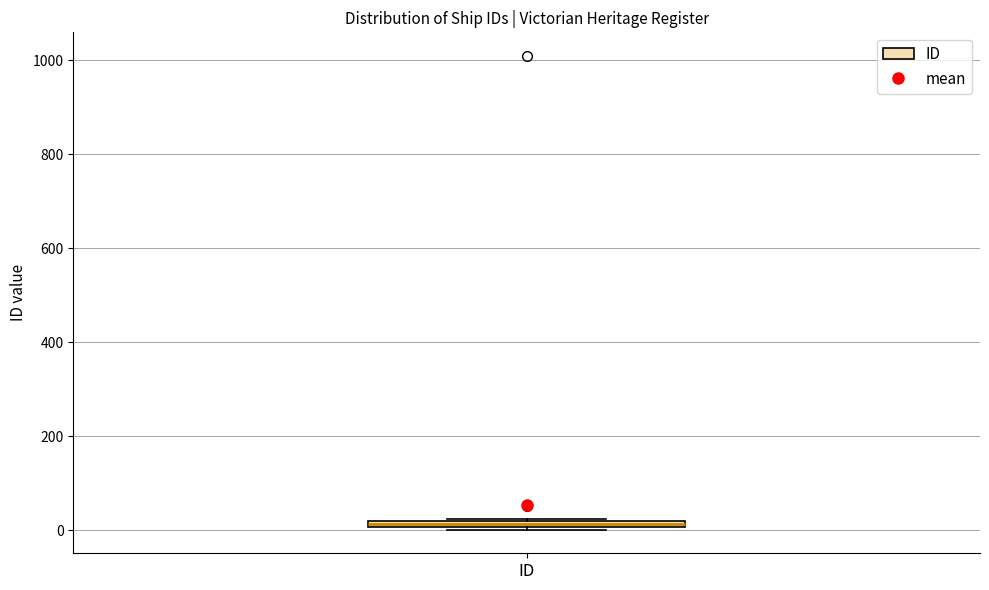

Where is the lower edge of the box for ID on the y-axis? The values are not printed on the chart, so give them approximately, as read against the axis.

0